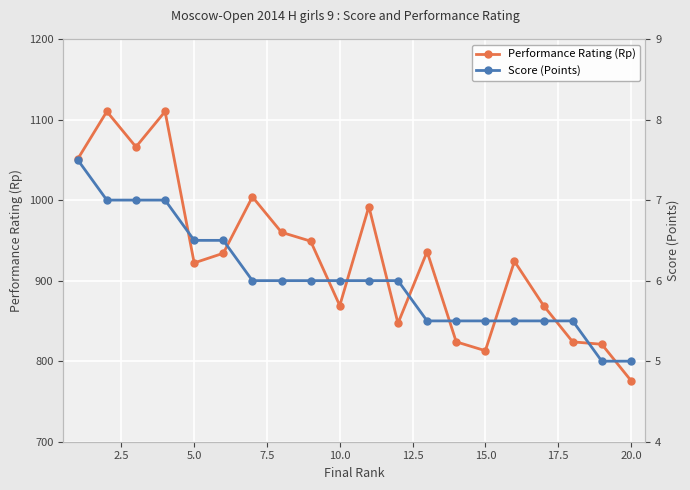

True or false: Performance Rating (Rp) and Score (Points) intersect in this chart.

False